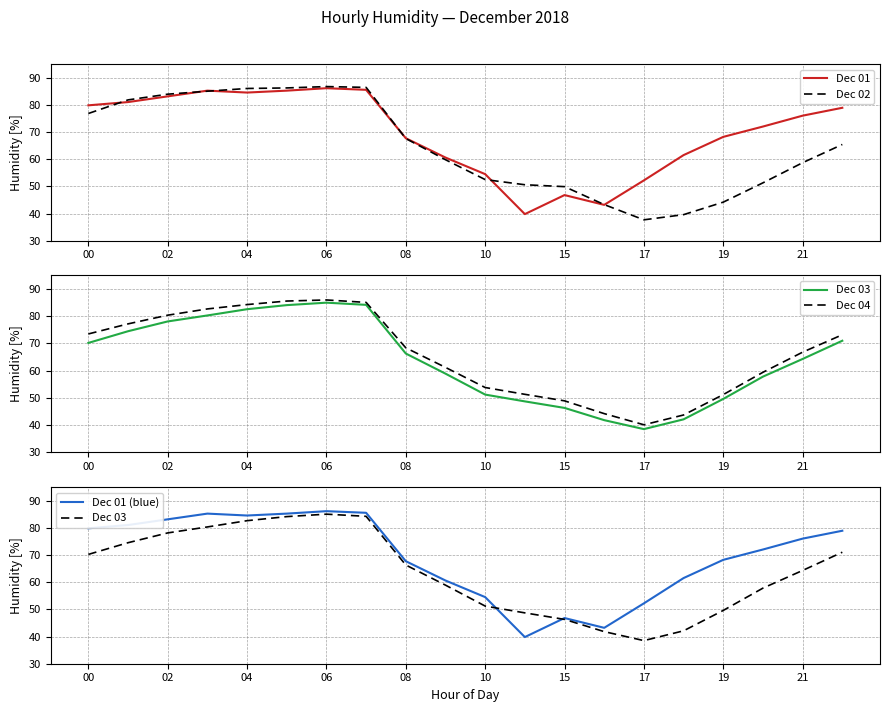

True or false: Dec 01 (blue) and Dec 04 cross at least once.

True